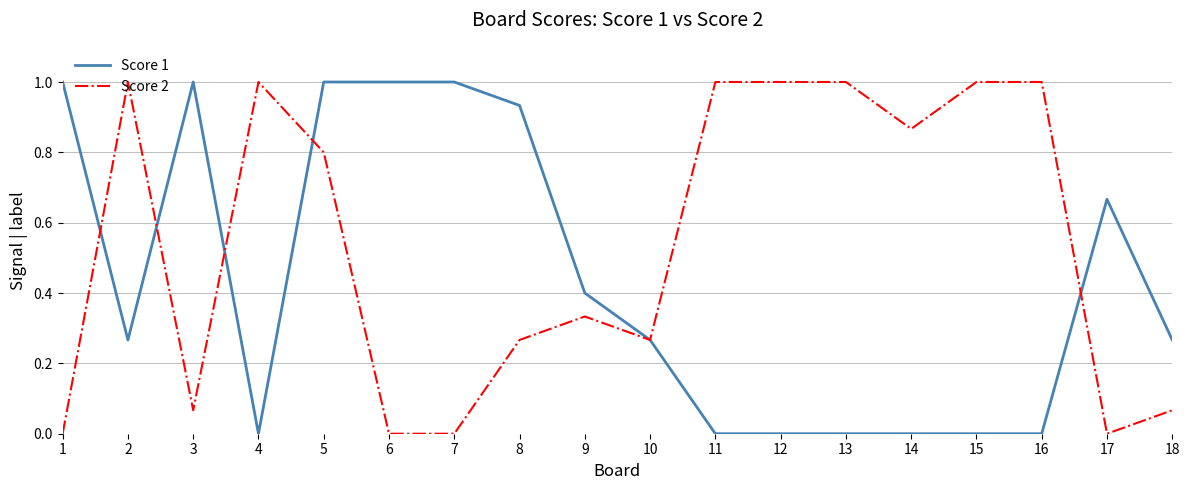

Between which two adjacent categories do Score 1 and Score 2 first intersect?

1 and 2